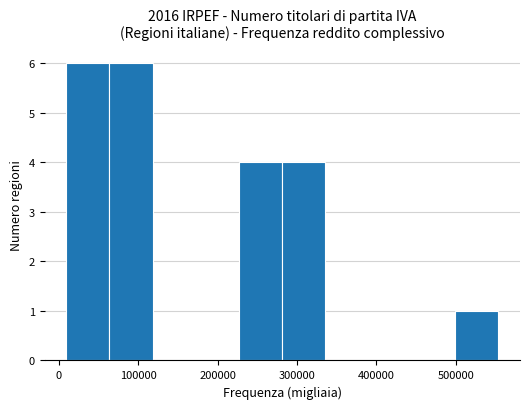

Reading left to right, list every bar in this chart as the range it spans on the x-axis followed by its height. Neither the bar edges nor the heights are printed on the chart, so give them approximately, as read against the axes.

10000 to 60000: 6
60000 to 120000: 6
120000 to 170000: 0
170000 to 230000: 0
230000 to 280000: 4
280000 to 340000: 4
340000 to 390000: 0
390000 to 440000: 0
440000 to 500000: 0
500000 to 550000: 1